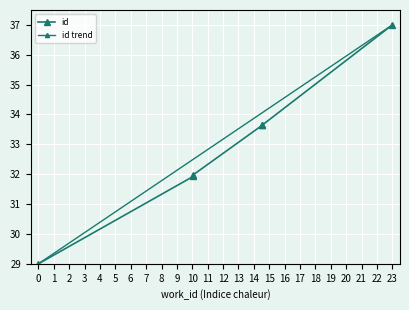

Does the chart display data point markers on the line(s)?

Yes